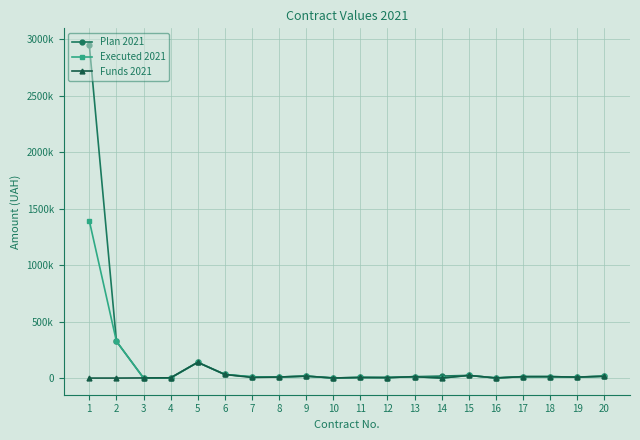

What are all the series names shown in the legend?

Plan 2021, Executed 2021, Funds 2021